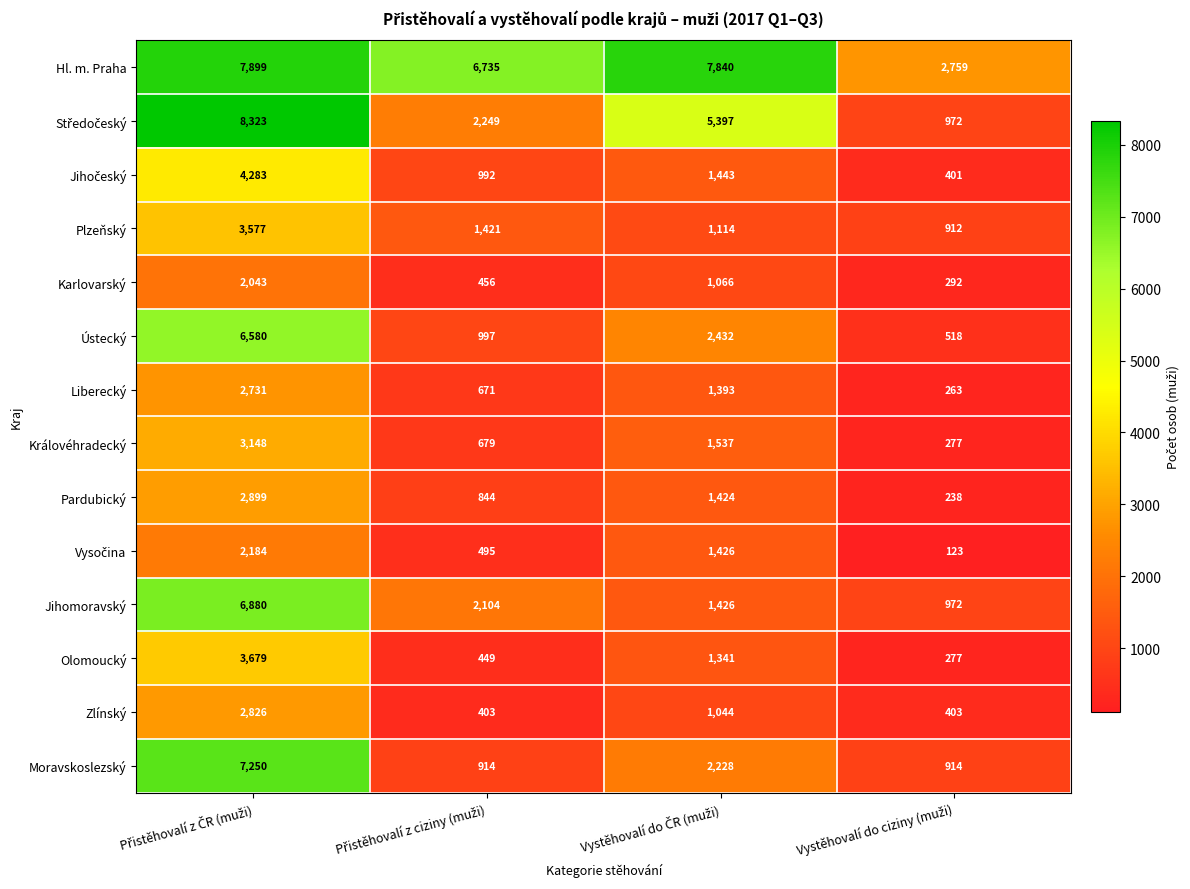

What is the greatest value displayed?

8323